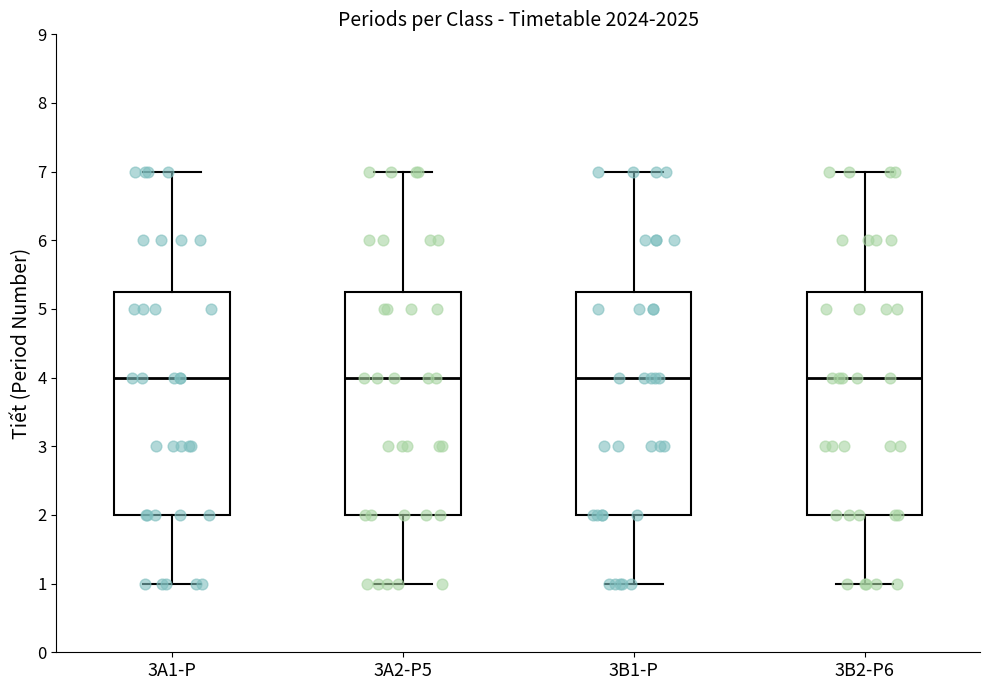

Where does the lower whisker of the box for 3A1-P end on the y-axis? The values are not printed on the chart, so give them approximately, as read against the axis.

1.0